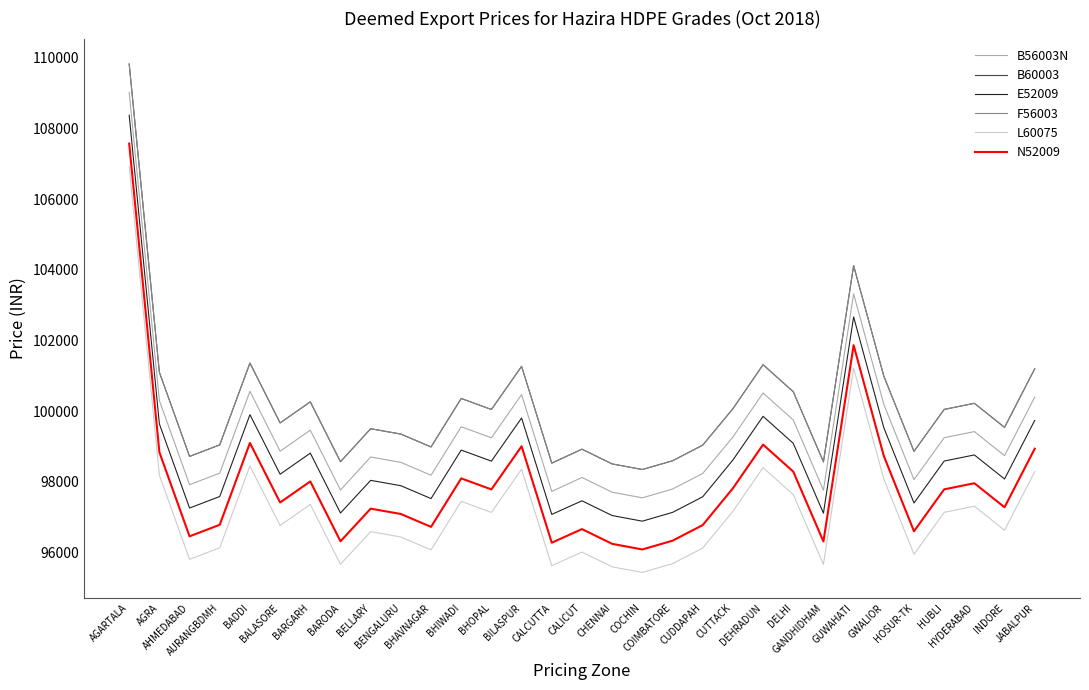

Reading left to right, extract all data points from this chart.

B56003N: 109020	100303	97923	98250	100564	98870	99466	97773	98706	98555	98191	99562	99250	100470	97733	98128	97711	97552	97800	98241	99271	100517	99754	97768	103319	100196	98066	99252	99425	98745	100401
B60003: 109820	101103	98723	99050	101364	99670	100266	98573	99506	99355	98991	100362	100050	101270	98533	98928	98511	98352	98600	99041	100071	101317	100554	98568	104119	100996	98866	100052	100225	99545	101201
E52009: 108370	99643	97263	97590	99904	98220	98816	97123	98046	97895	97531	98902	98590	99810	97083	97468	97051	96892	97140	97581	98621	99857	99094	97118	102669	99536	97406	98592	98765	98085	99741
F56003: 109820	101103	98723	99050	101364	99670	100266	98573	99506	99355	98991	100362	100050	101270	98533	98928	98511	98352	98600	99041	100071	101317	100554	98568	104119	100996	98866	100052	100225	99545	101201
L60075: 106920	98193	95813	96140	98454	96770	97366	95673	96596	96445	96081	97452	97140	98360	95633	96018	95601	95442	95690	96131	97171	98407	97644	95668	101219	98086	95956	97142	97315	96635	98291
N52009: 107570	98843	96463	96790	99104	97420	98016	96323	97246	97095	96731	98102	97790	99010	96283	96668	96251	96092	96340	96781	97821	99057	98294	96318	101869	98736	96606	97792	97965	97285	98941